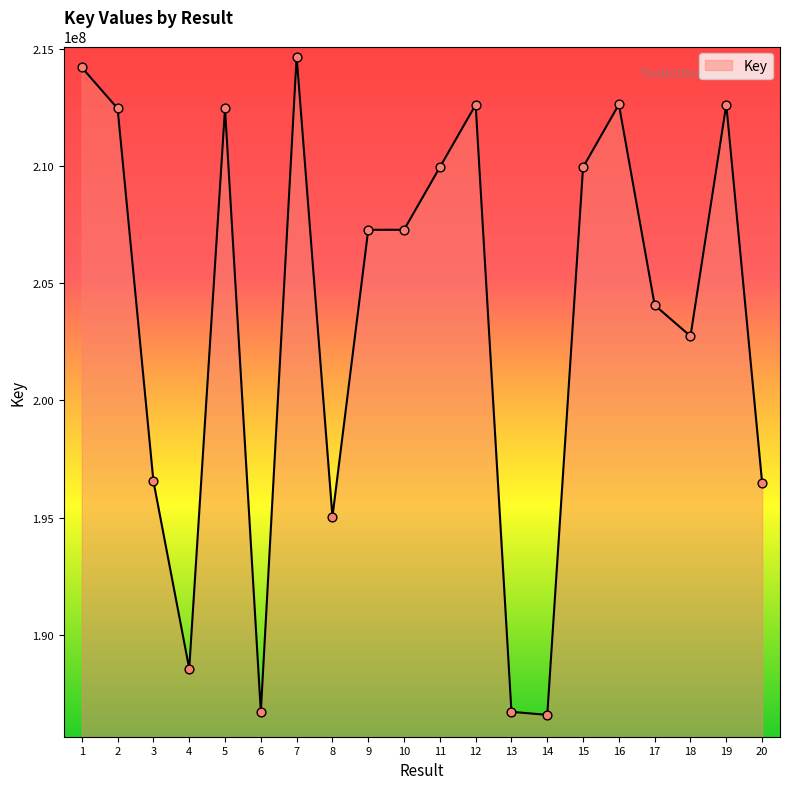

Which has a higher value, 11 or 17?

11